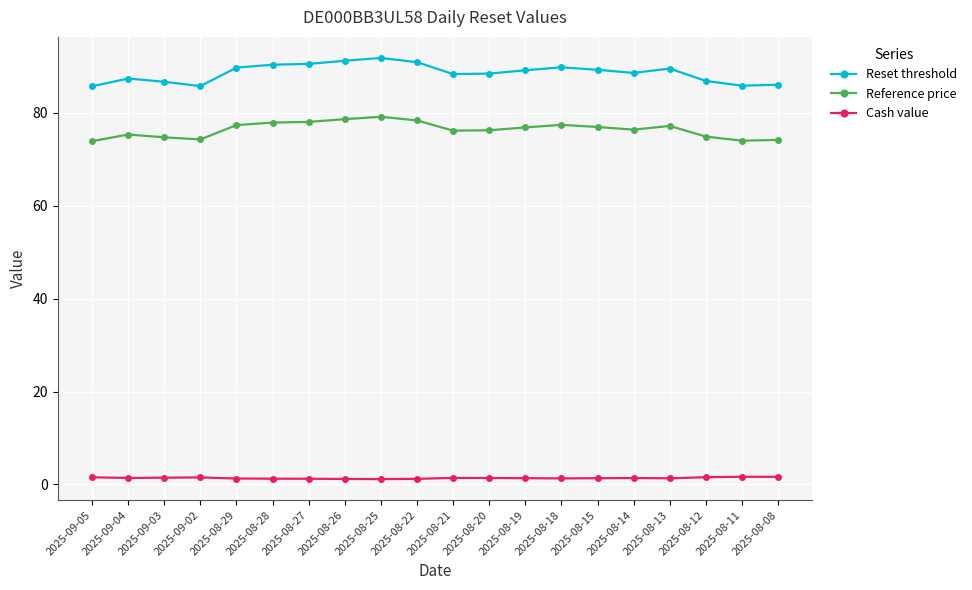

True or false: Reset threshold and Cash value intersect in this chart.

False